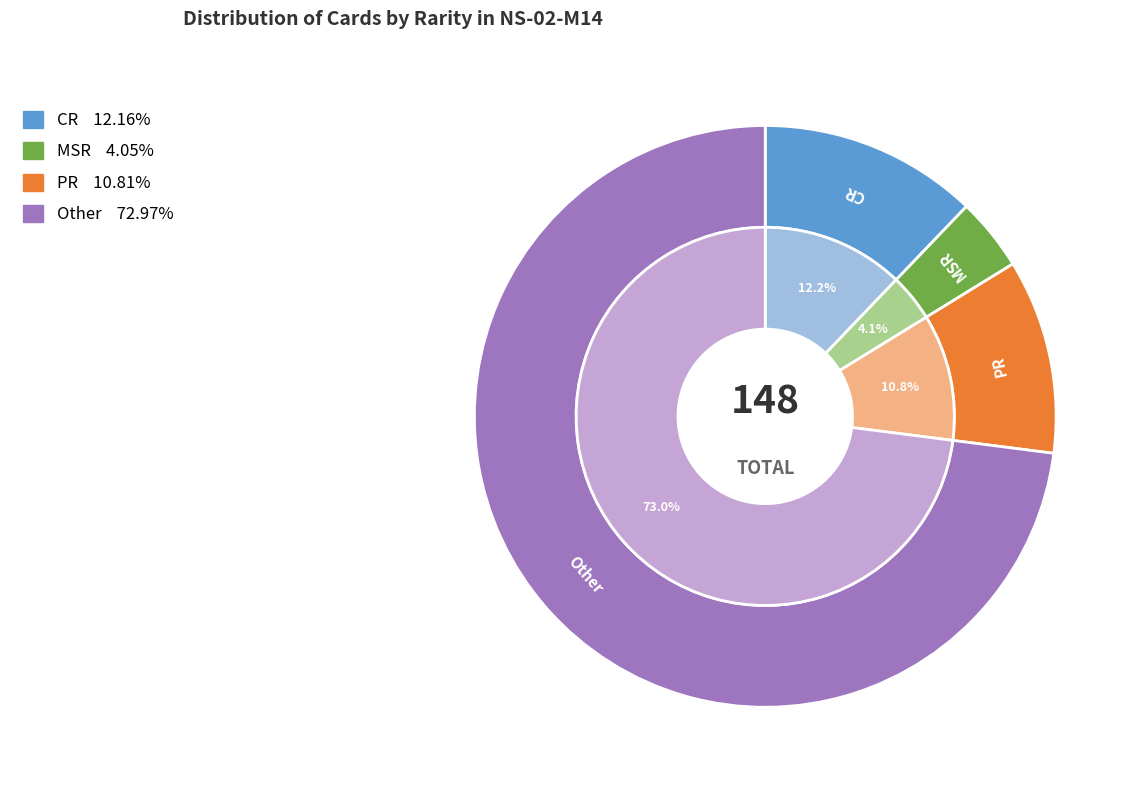

What percentage is the CR slice, to the nearest percent?

12%